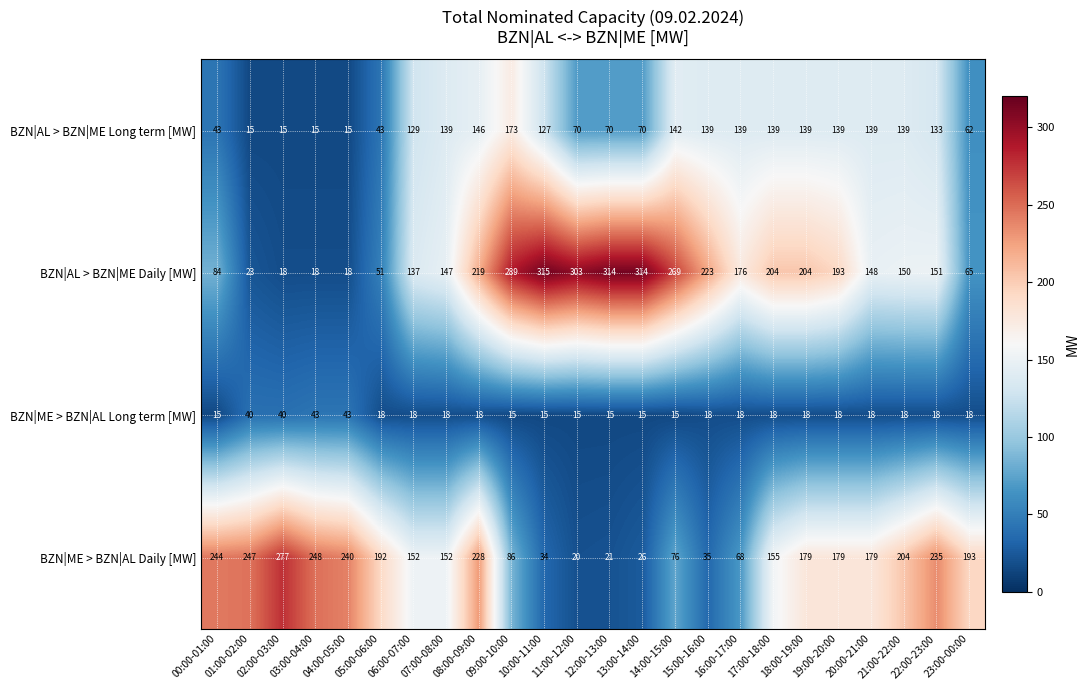

Between 10:00-11:00 and 22:00-23:00, which series saw the biggest shift?

BZN|ME > BZN|AL Daily [MW]